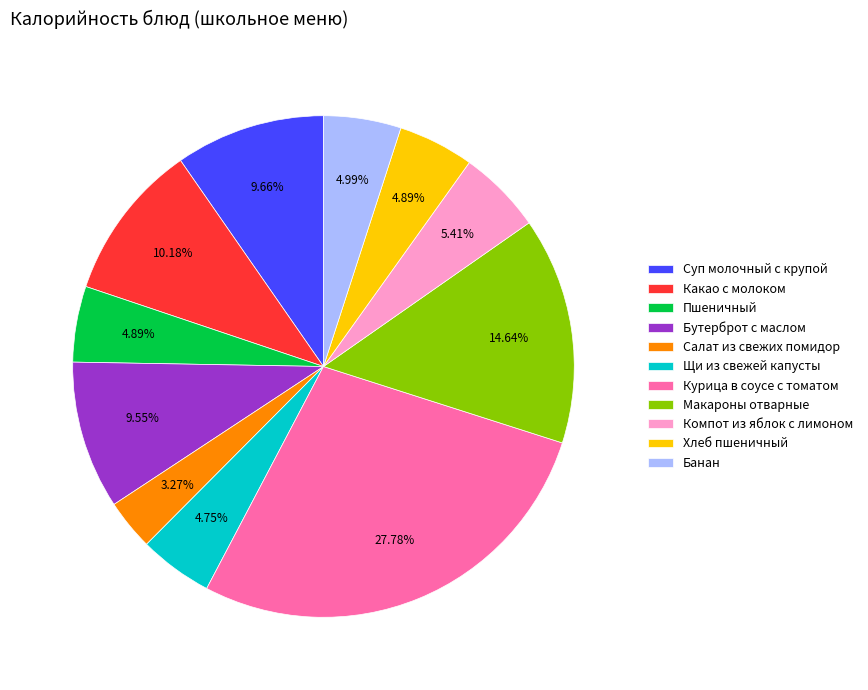

What is the ratio of the value at Курица в соусе с томатом to the value at Щи из свежей капусты?

5.8